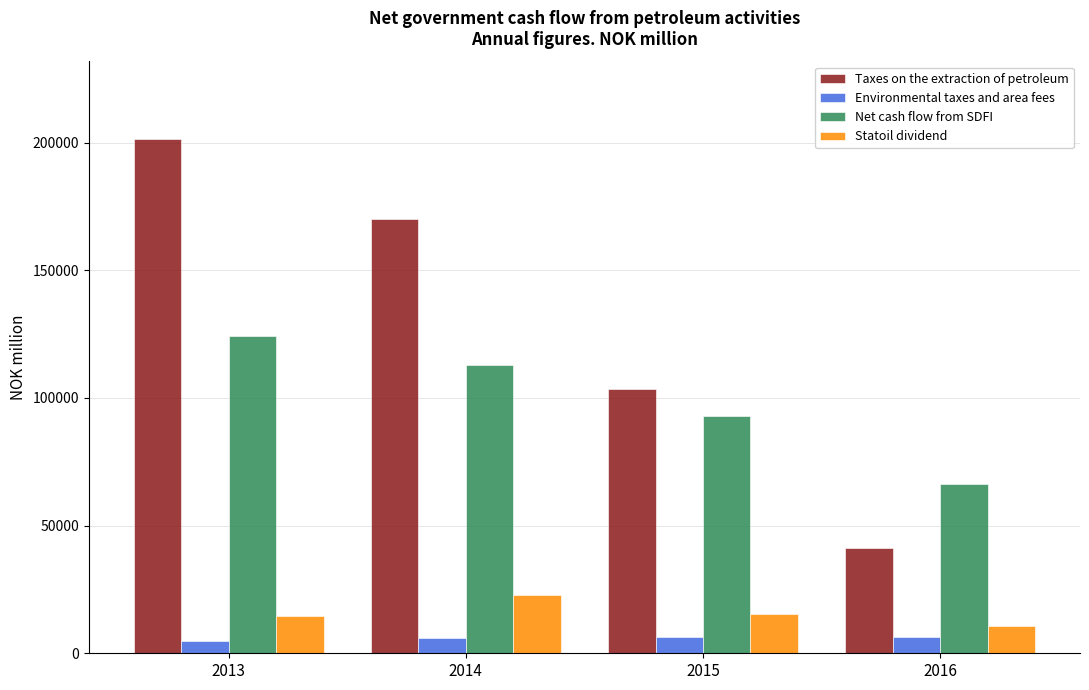

List the labels in order of Net cash flow from SDFI value, smallest first.

2016, 2015, 2014, 2013